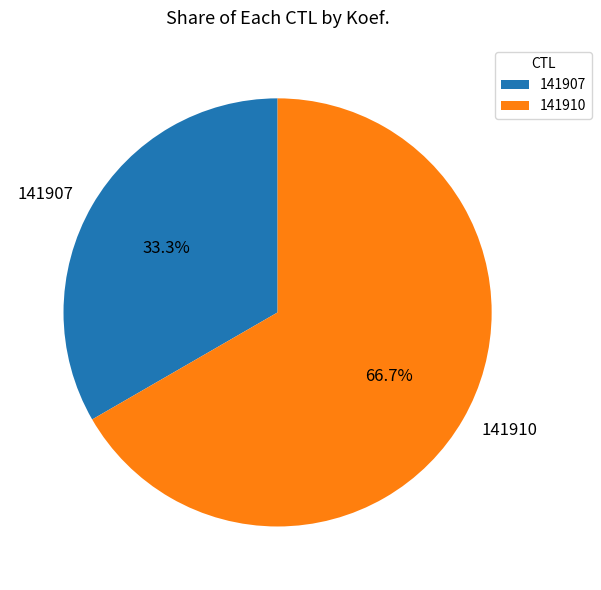

Which category has the smallest portion of the pie?

141907